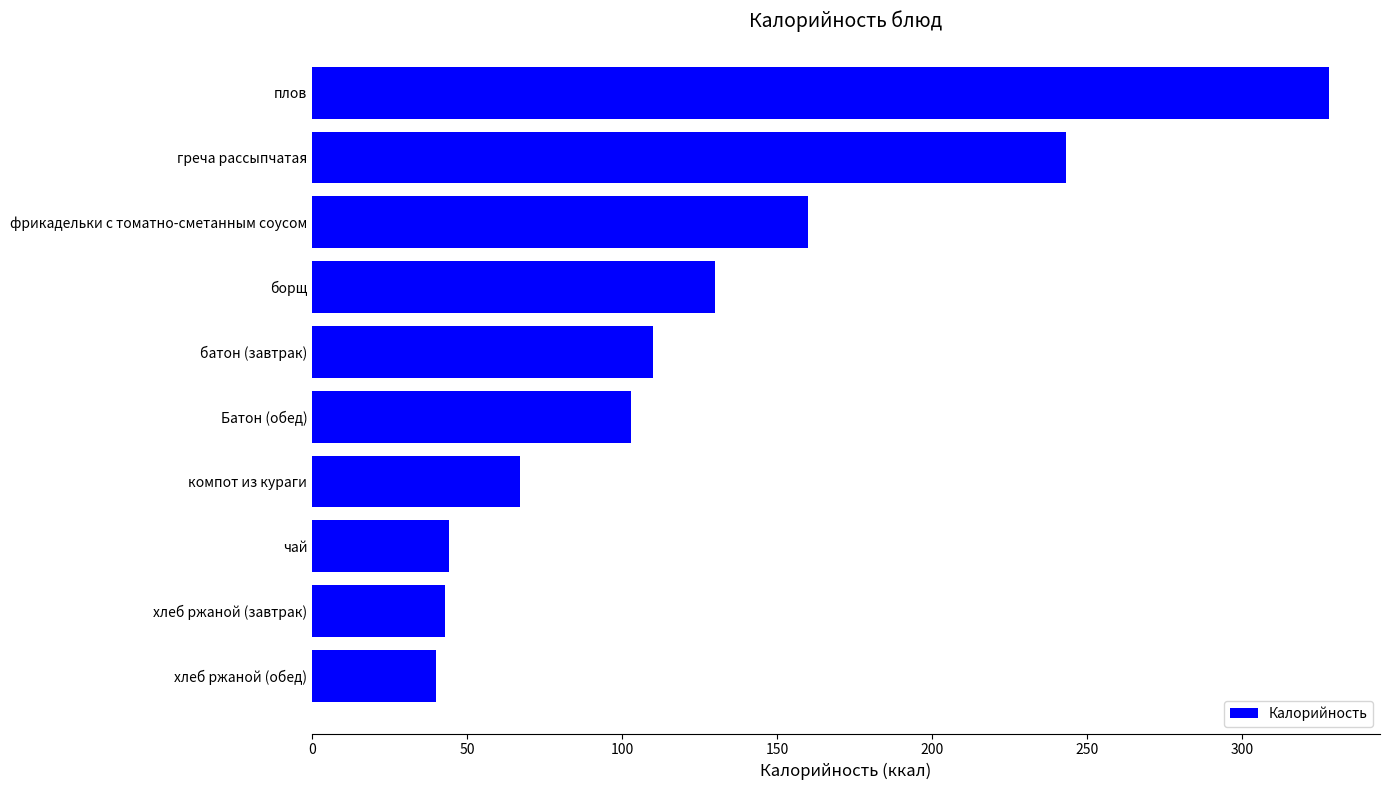

What is the change in value from плов to Батон (обед)?

-225